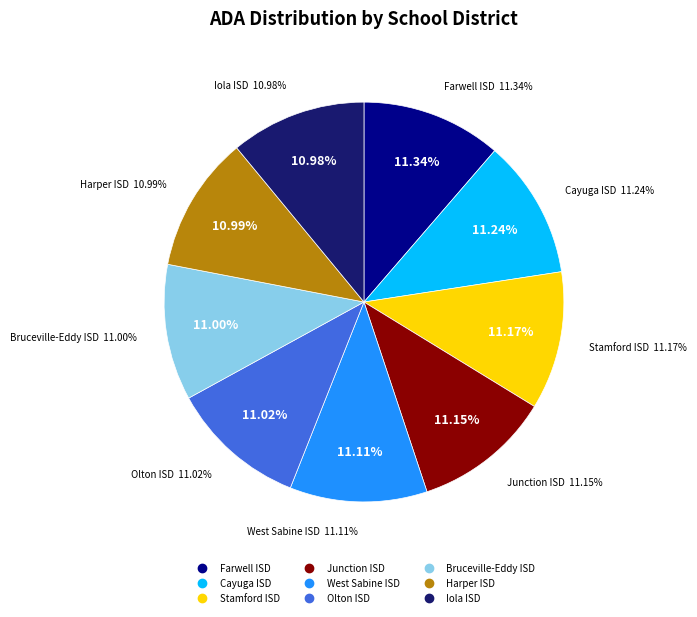

Is it true that Cayuga ISD is 17% of the pie?

False